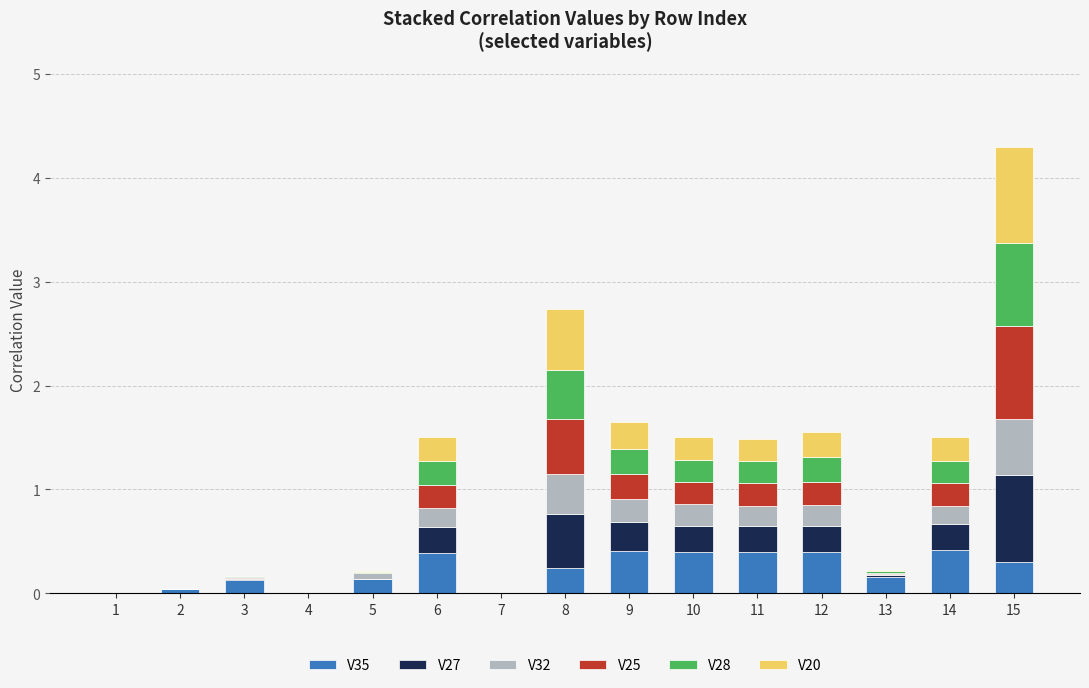

At which category is the sum across all series the highest?

15